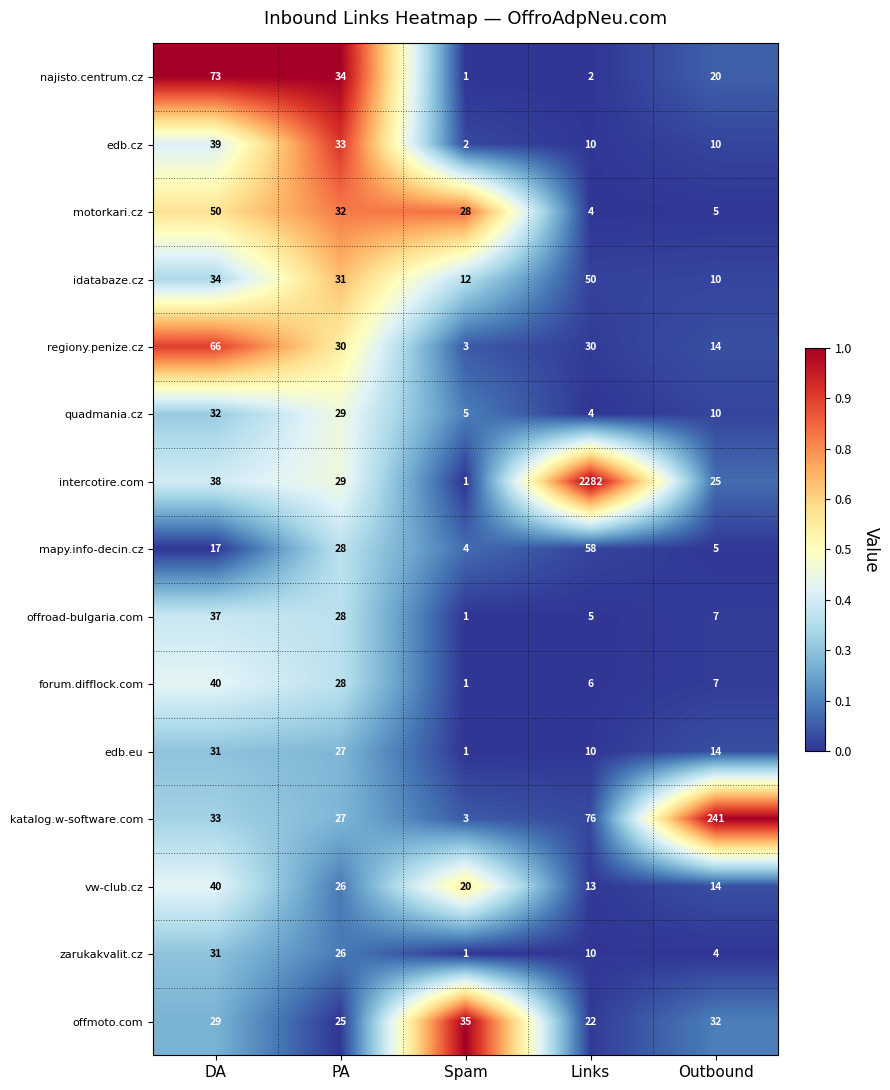

The zarukakvalit.cz series shows 6 at Outbound. True or false?

False